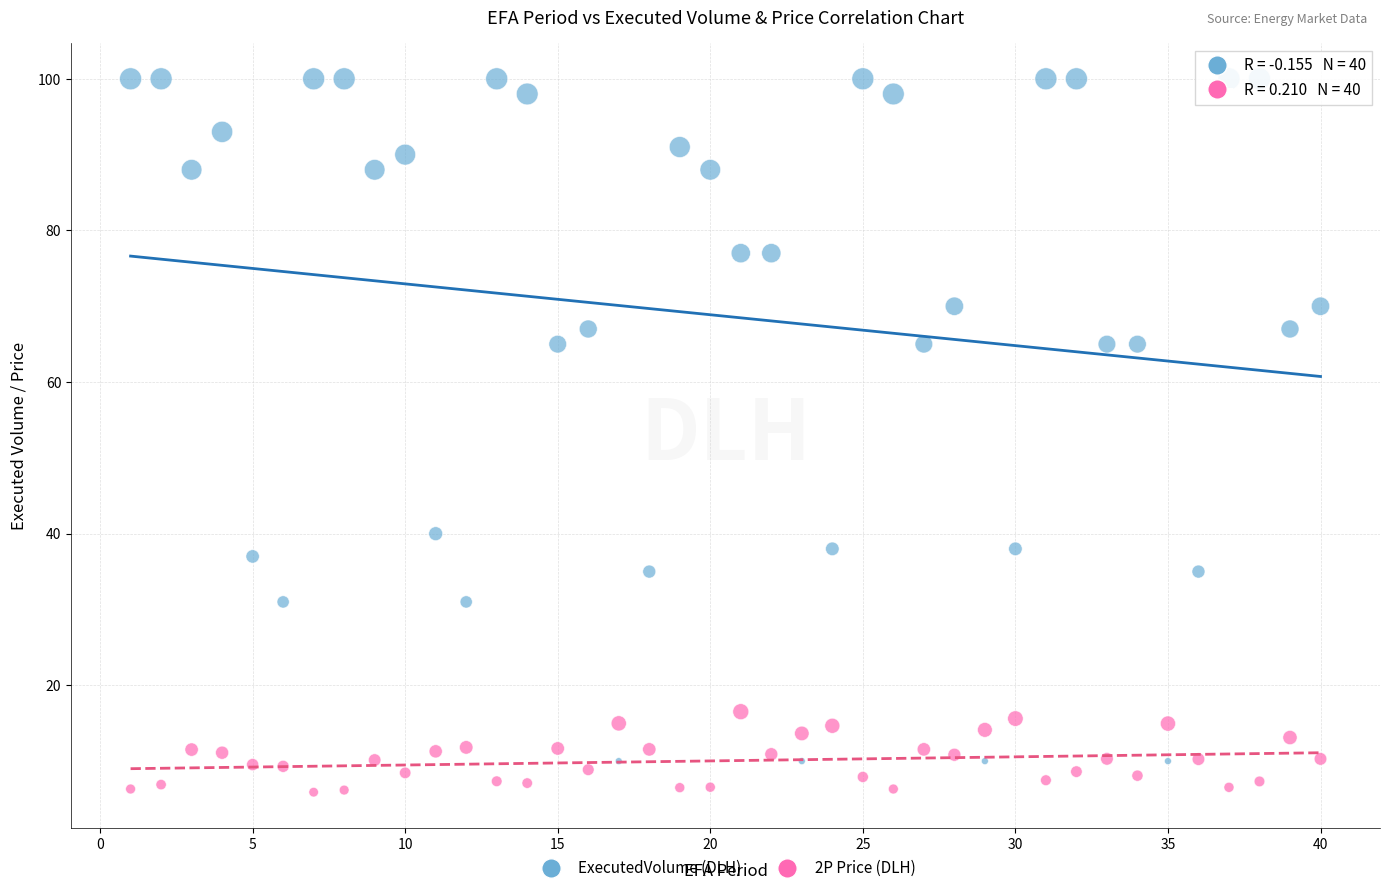

Which series reaches the maximum Y coordinate?

ExecutedVolume (DLH)